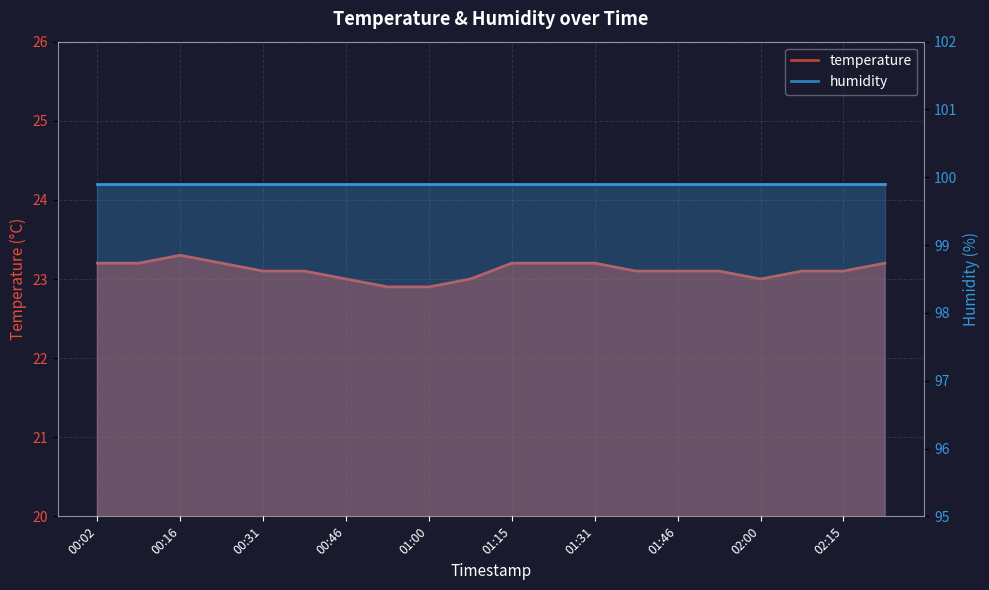

What is the greatest value displayed?

23.3